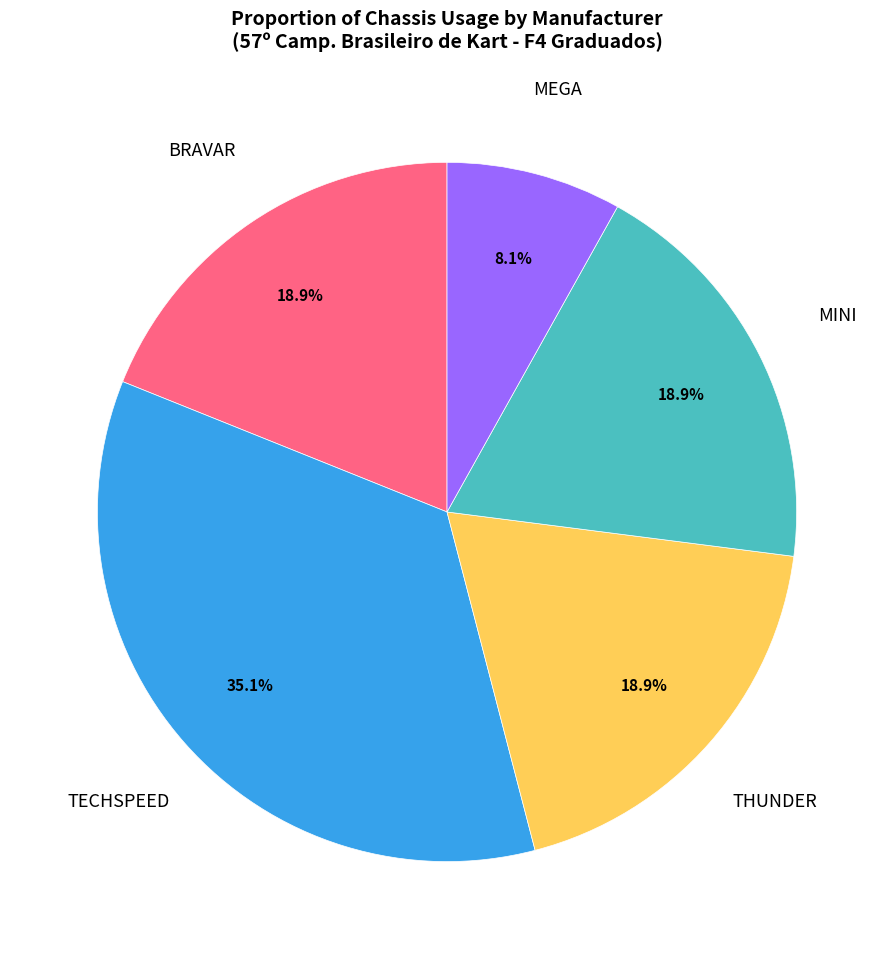

Which slice is the largest?

TECHSPEED